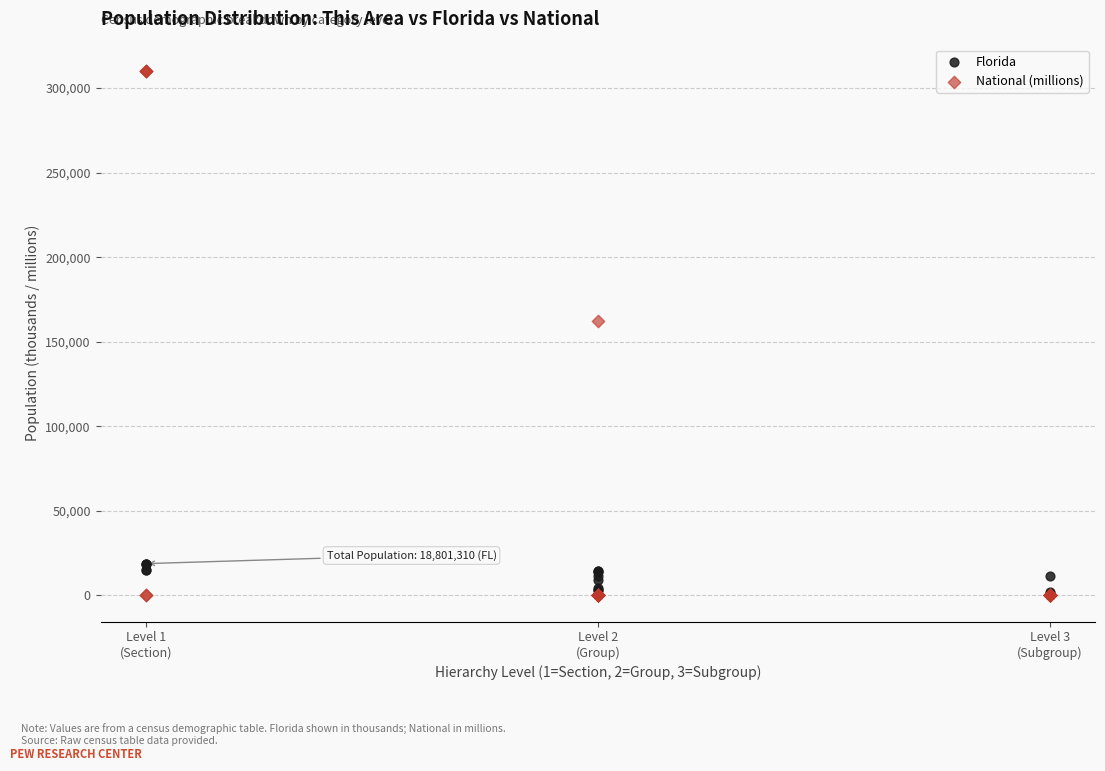

In the National (millions) series, what Y value is closest to 155154?

162223.6